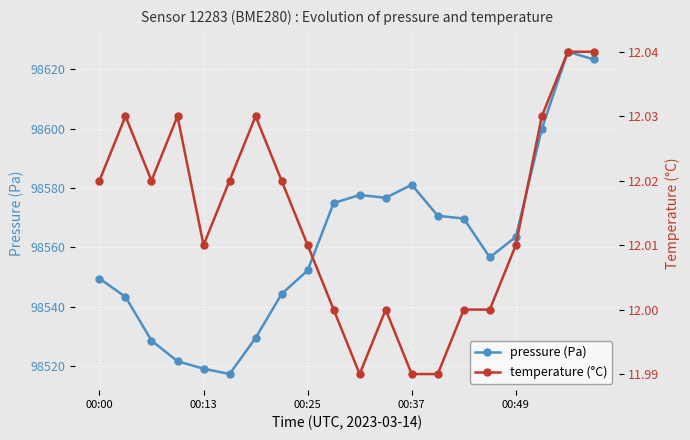

Is this an area chart (filled region under the line)?

No